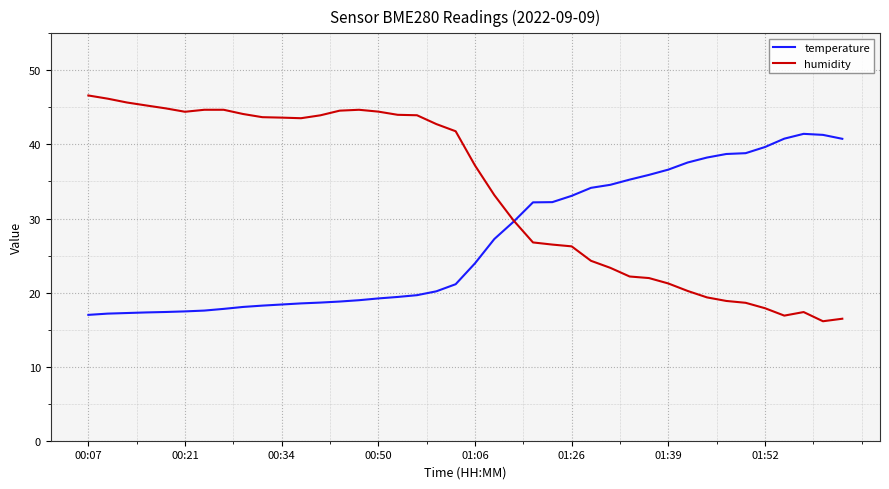

What is the maximum value for temperature?

41.4